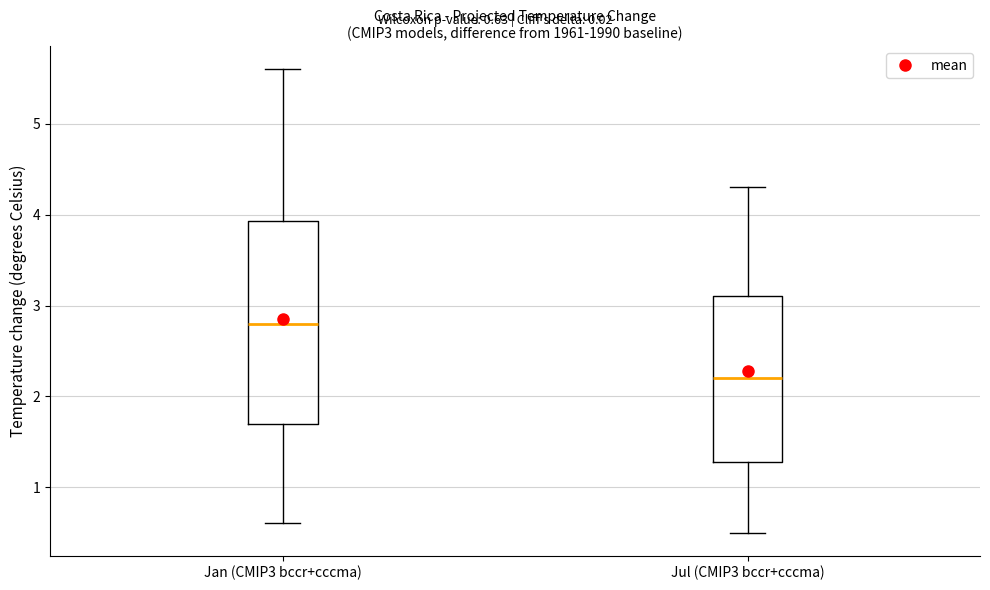

Reading left to right, read every box against the y-axis: the position of its median line, the range the box covers, and the ends of its whiskers. The values are not printed on the chart, so give them approximately, as read against the axis.

Jan (CMIP3 bccr+cccma): median 2.8, box 1.7 to 3.9, whiskers 0.6 to 5.6
Jul (CMIP3 bccr+cccma): median 2.2, box 1.3 to 3.1, whiskers 0.5 to 4.3